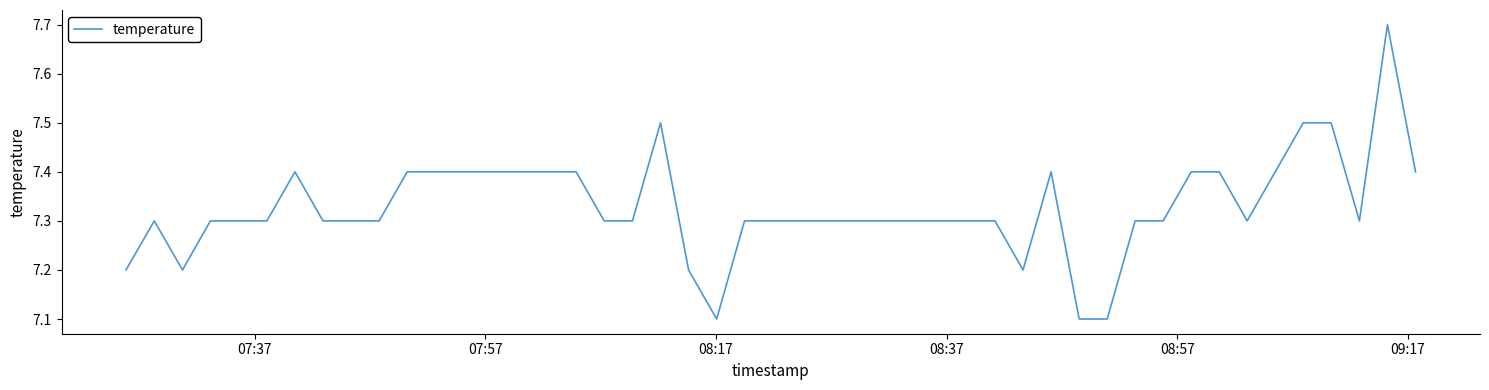

What is the difference between the maximum and minimum values?

0.6